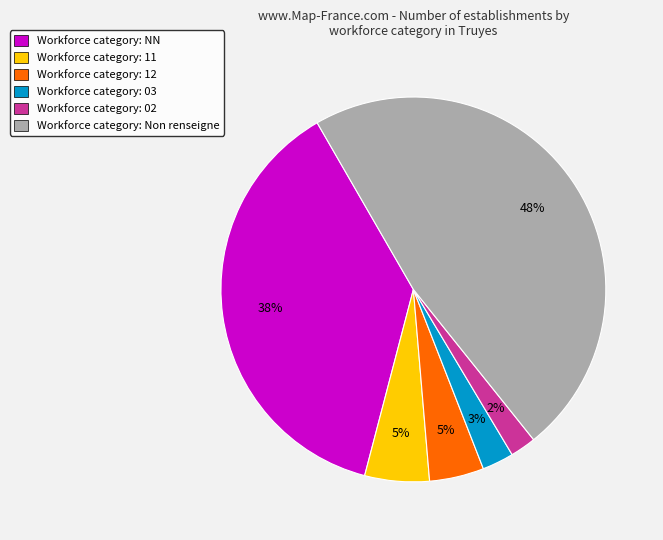

To the nearest percent, what is the average slice percentage?

17%